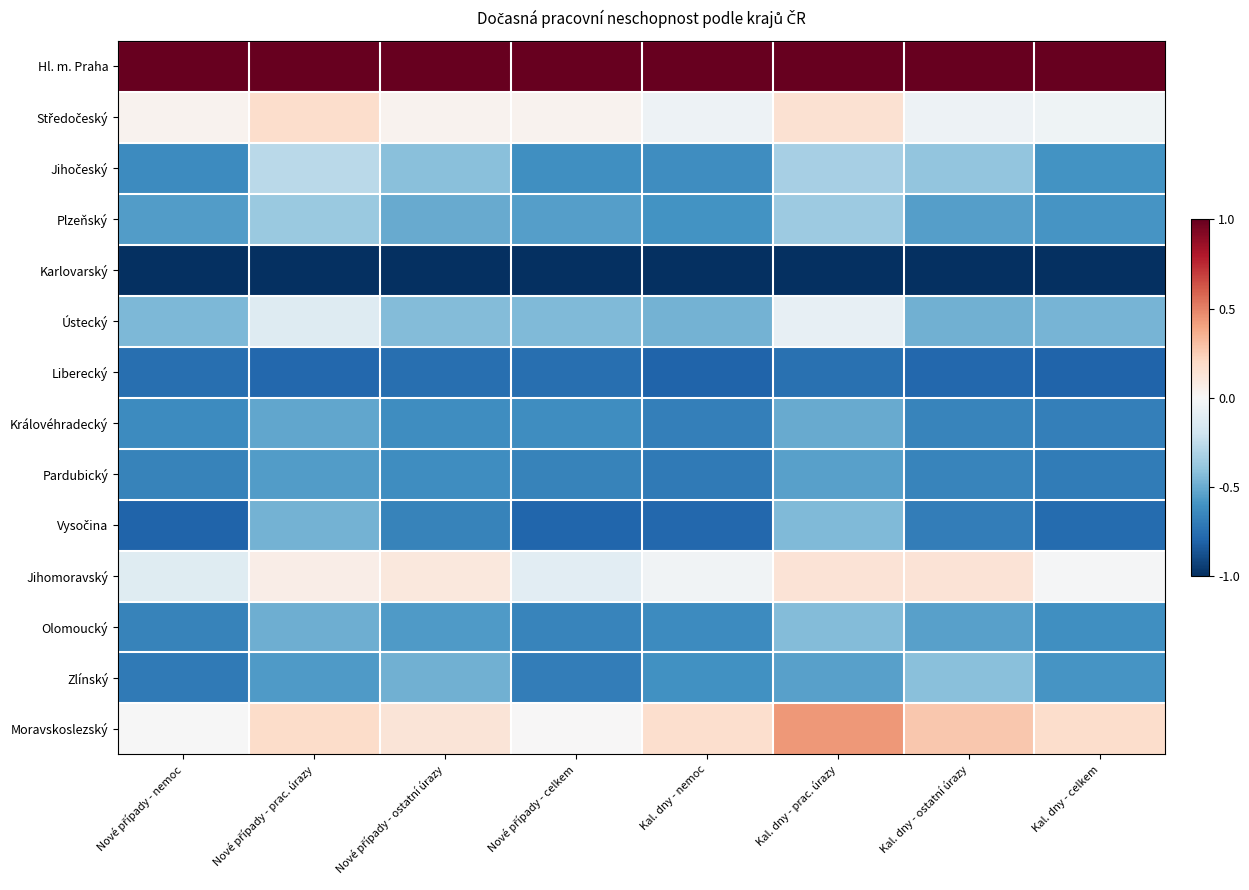

At how many categories does at least one series exceed 0?

8